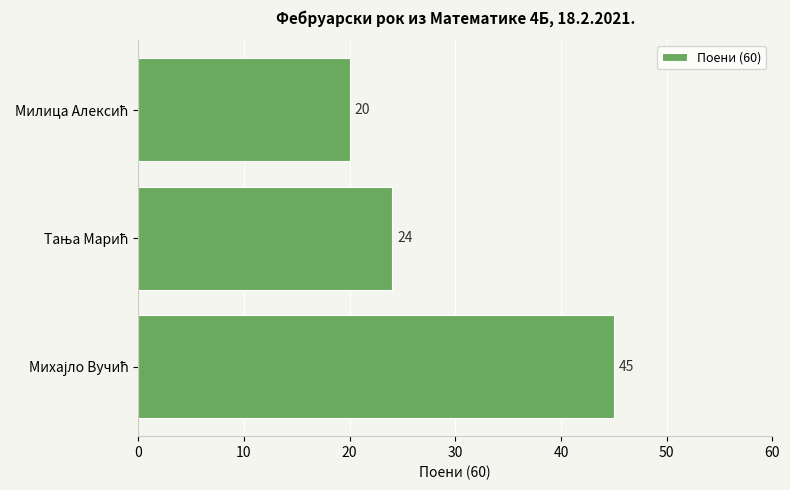

Reading bottom to top, what are all the values shown in this chart?

45	24	20